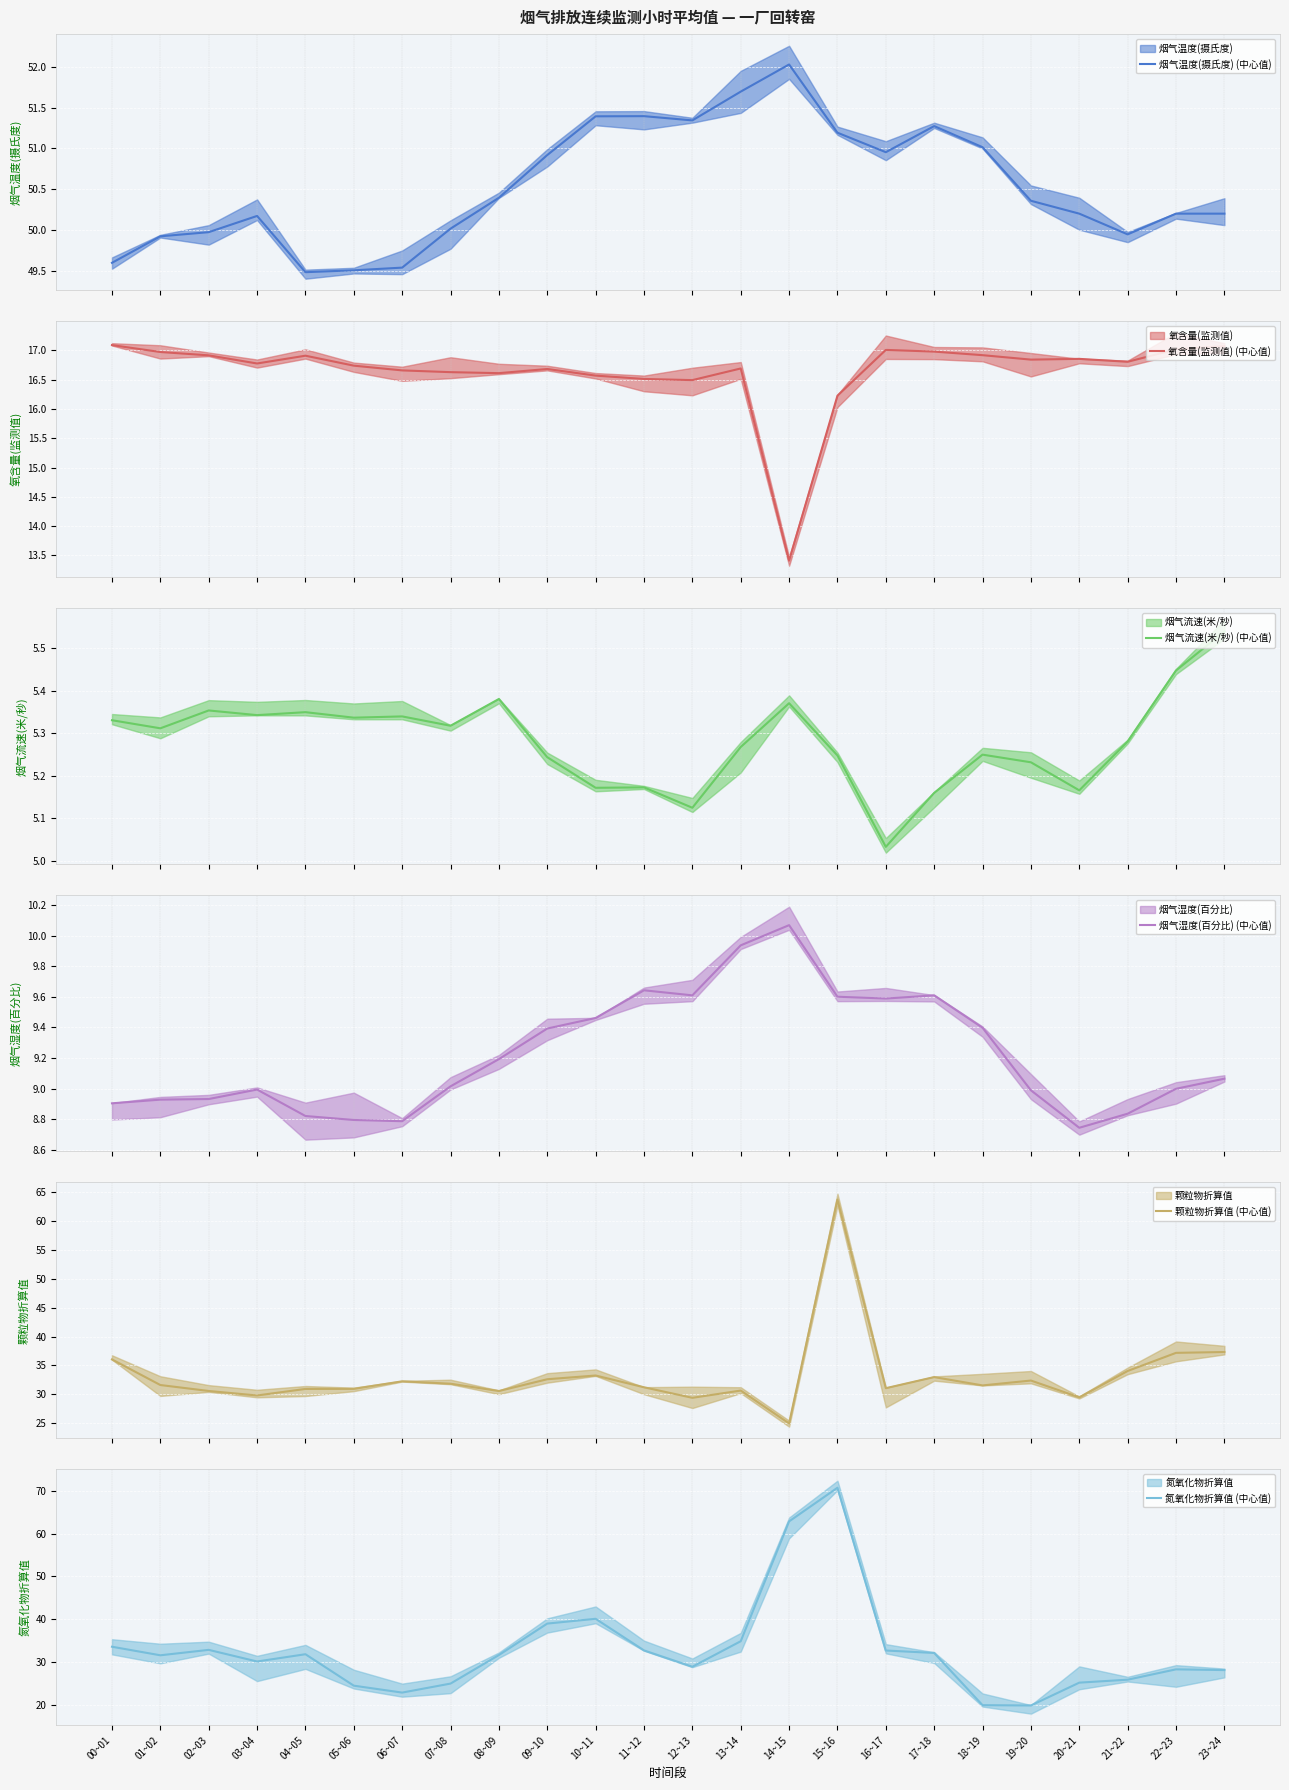

What are all the series names shown in the legend?

烟气温度(摄氏度) (中心值), 氧含量(监测值) (中心值), 烟气流速(米/秒) (中心值), 烟气湿度(百分比) (中心值), 颗粒物折算值 (中心值), 氮氧化物折算值 (中心值)